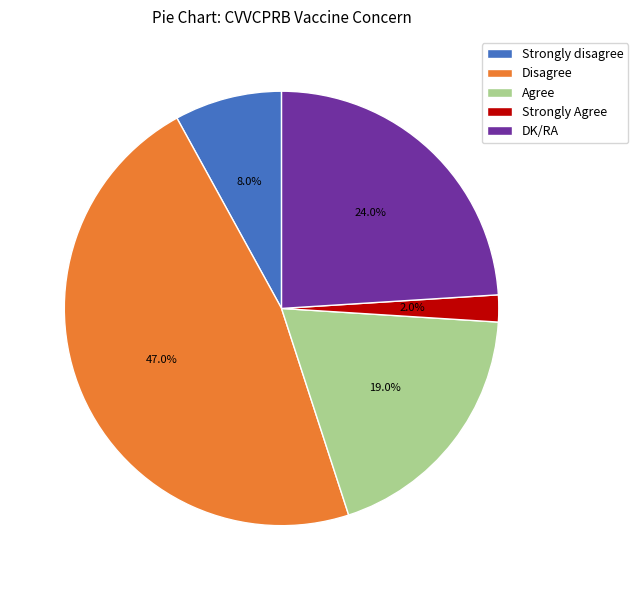

How many segments does this pie chart have?

5